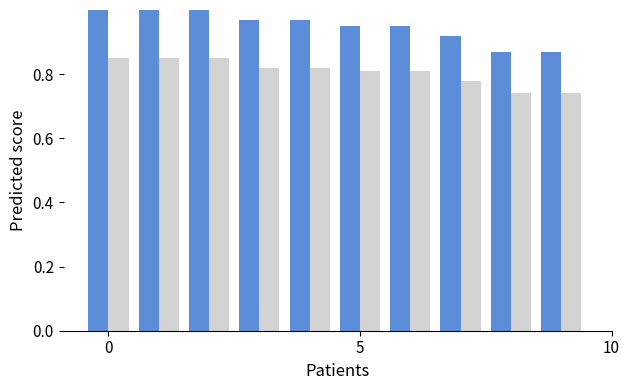

Are the bars grouped side by side (vs. stacked)?

Yes